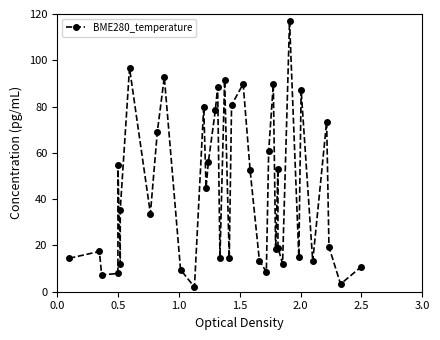

How many series are shown in this chart?

1